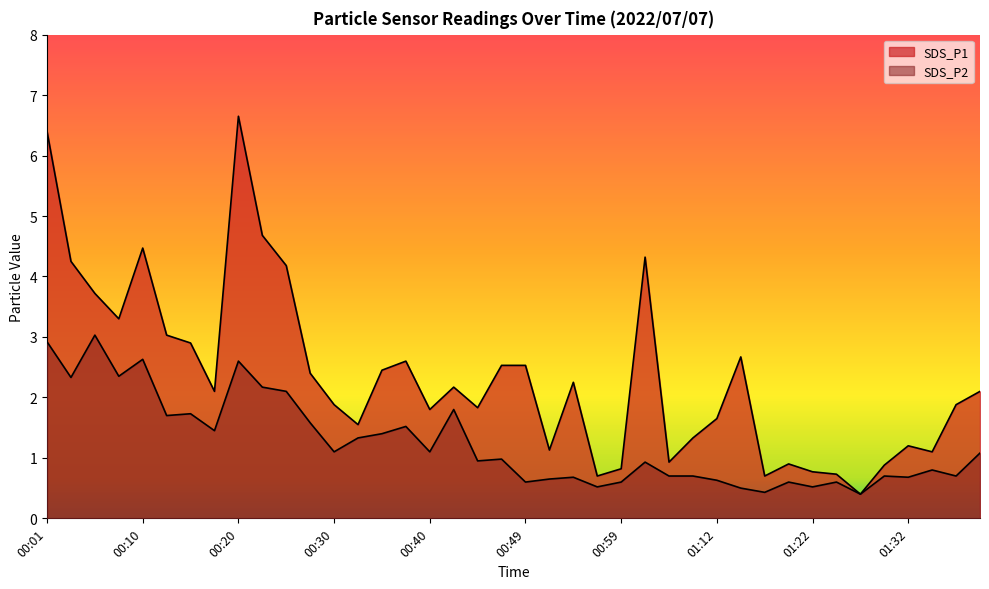

What is the value of the SDS_P1 point at the 28th from the left?

1.3